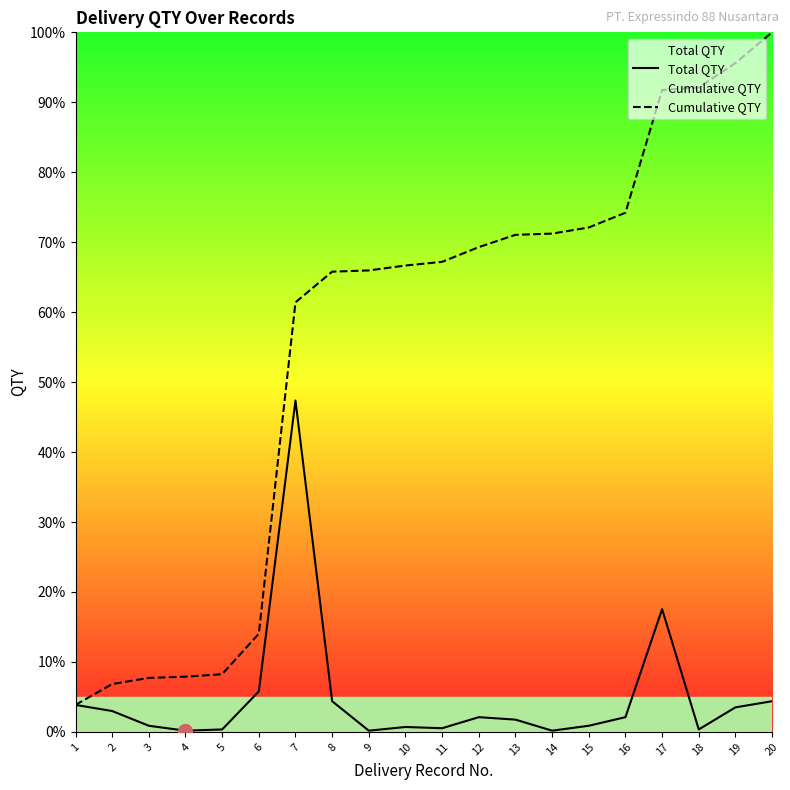

What is the sum of all Total QTY values?

100.0